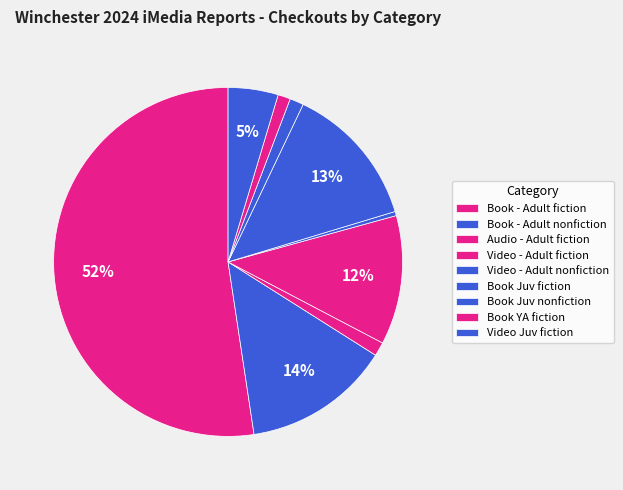

What portion of the pie excludes Book Juv fiction?

86.7%